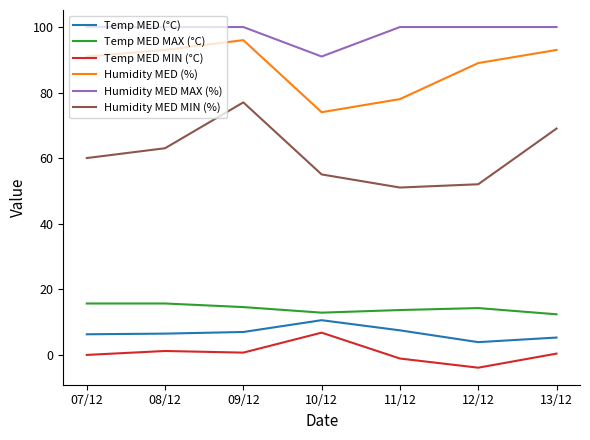

What is the maximum value shown in the chart?

100.0